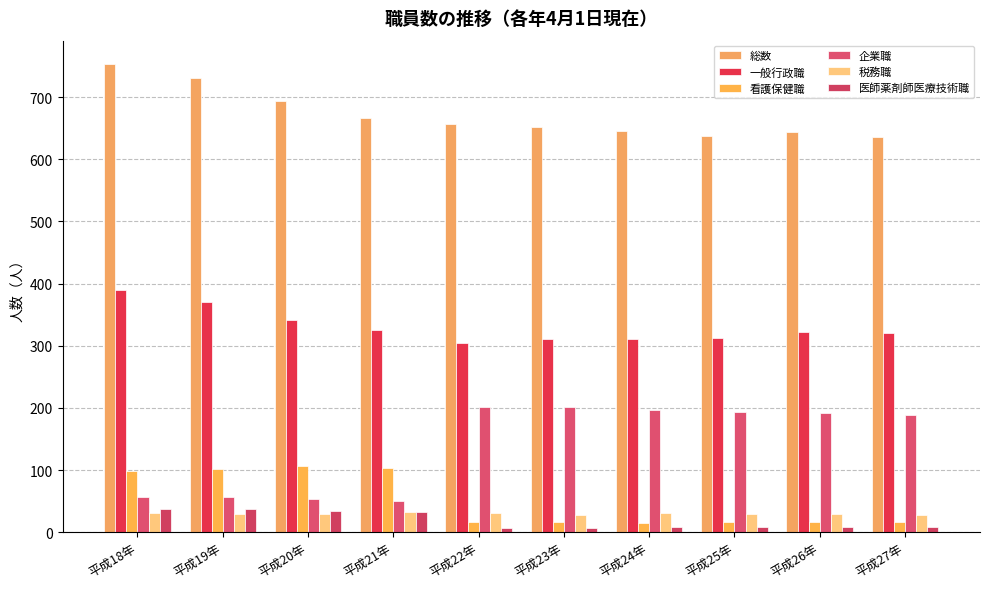

The 医師薬剤師医療技術職 series shows 38 at 平成19年. True or false?

True